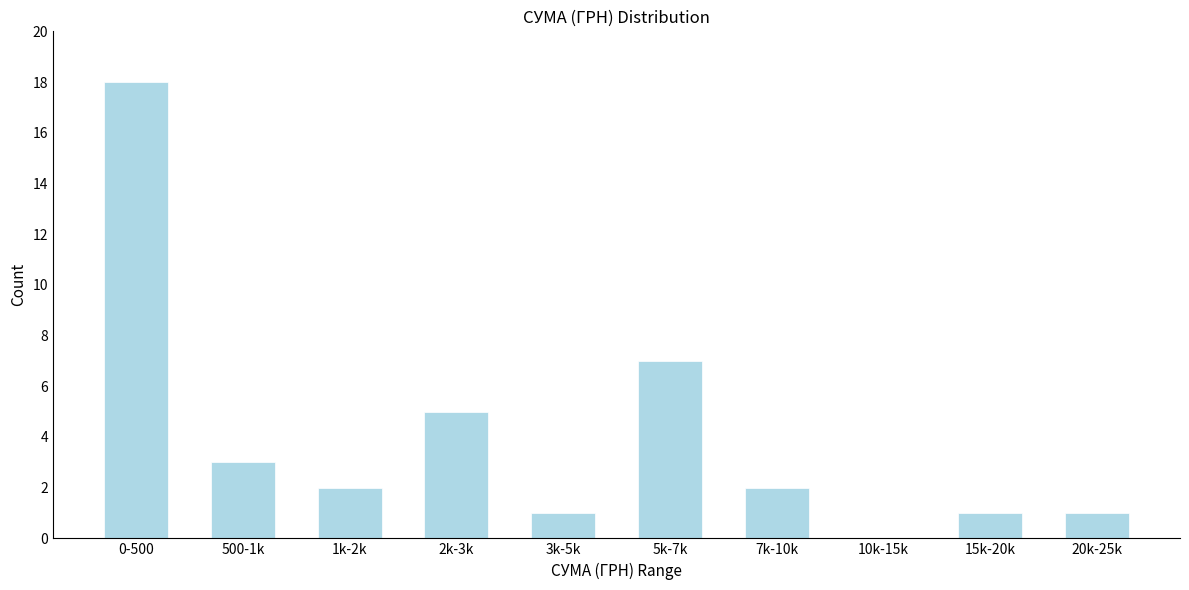

Reading right to left, extract all data points from this chart.

20k-25k=1	15k-20k=1	10k-15k=0	7k-10k=2	5k-7k=7	3k-5k=1	2k-3k=5	1k-2k=2	500-1k=3	0-500=18